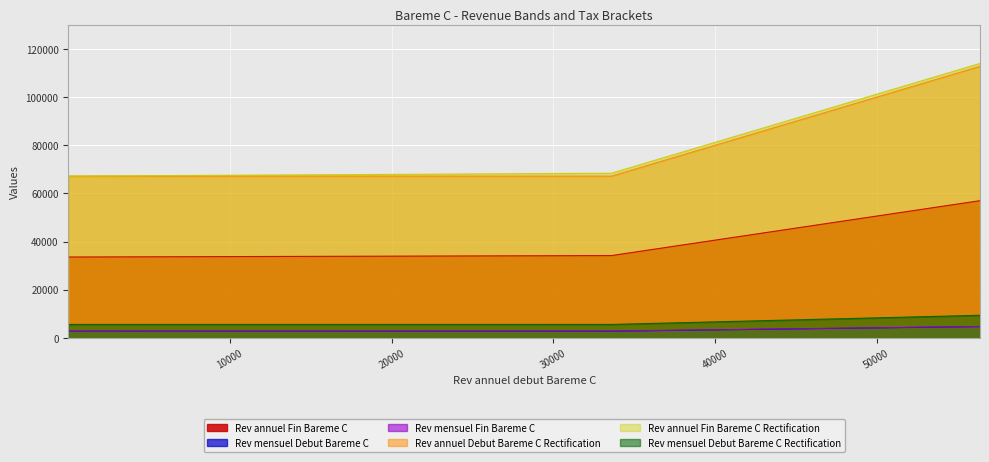

True or false: Rev annuel Debut Bareme C Rectification and Rev mensuel Fin Bareme C intersect in this chart.

False